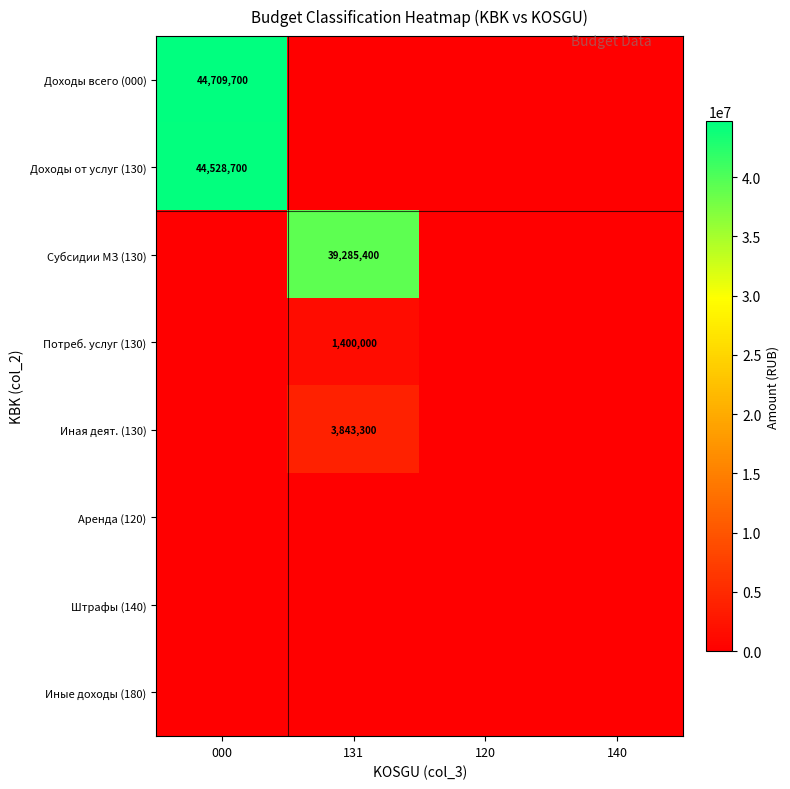

The Иная деят. (130) series shows 3843300 at 131. True or false?

True